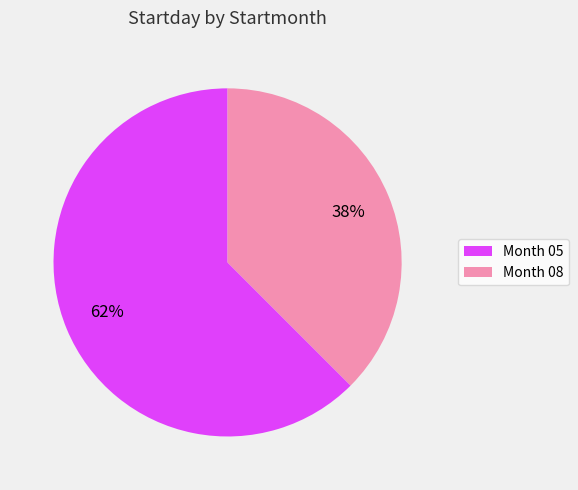

To the nearest percent, what is the average slice percentage?

50%